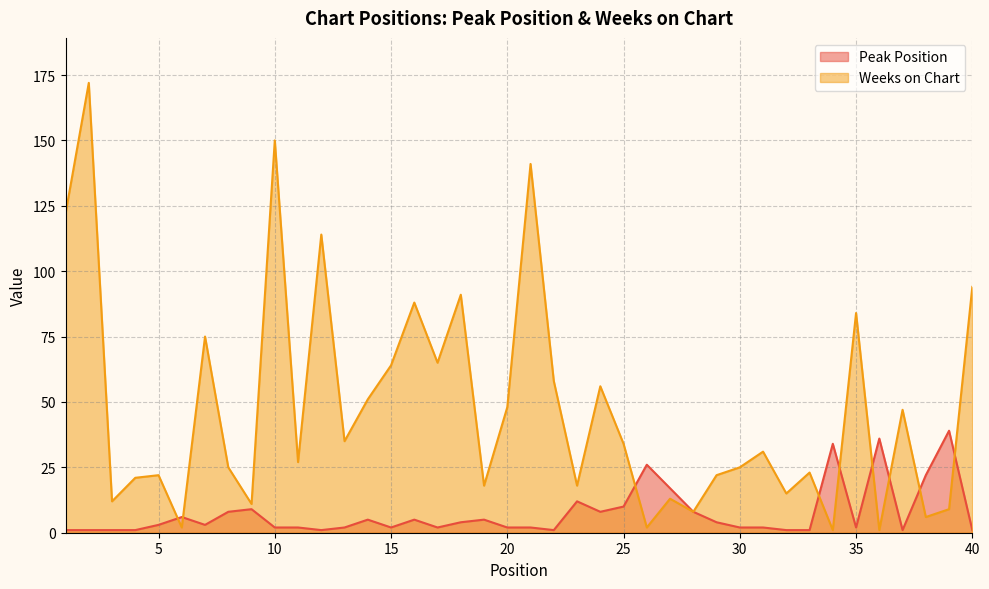

What is the total value across all series at 4?

22